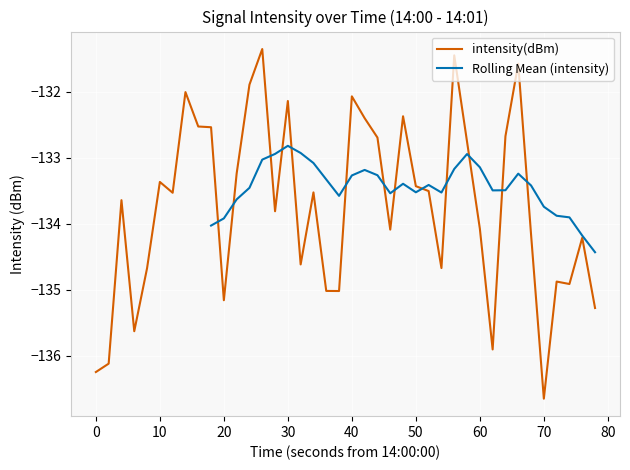

What is the sum of all values?

-5349.9